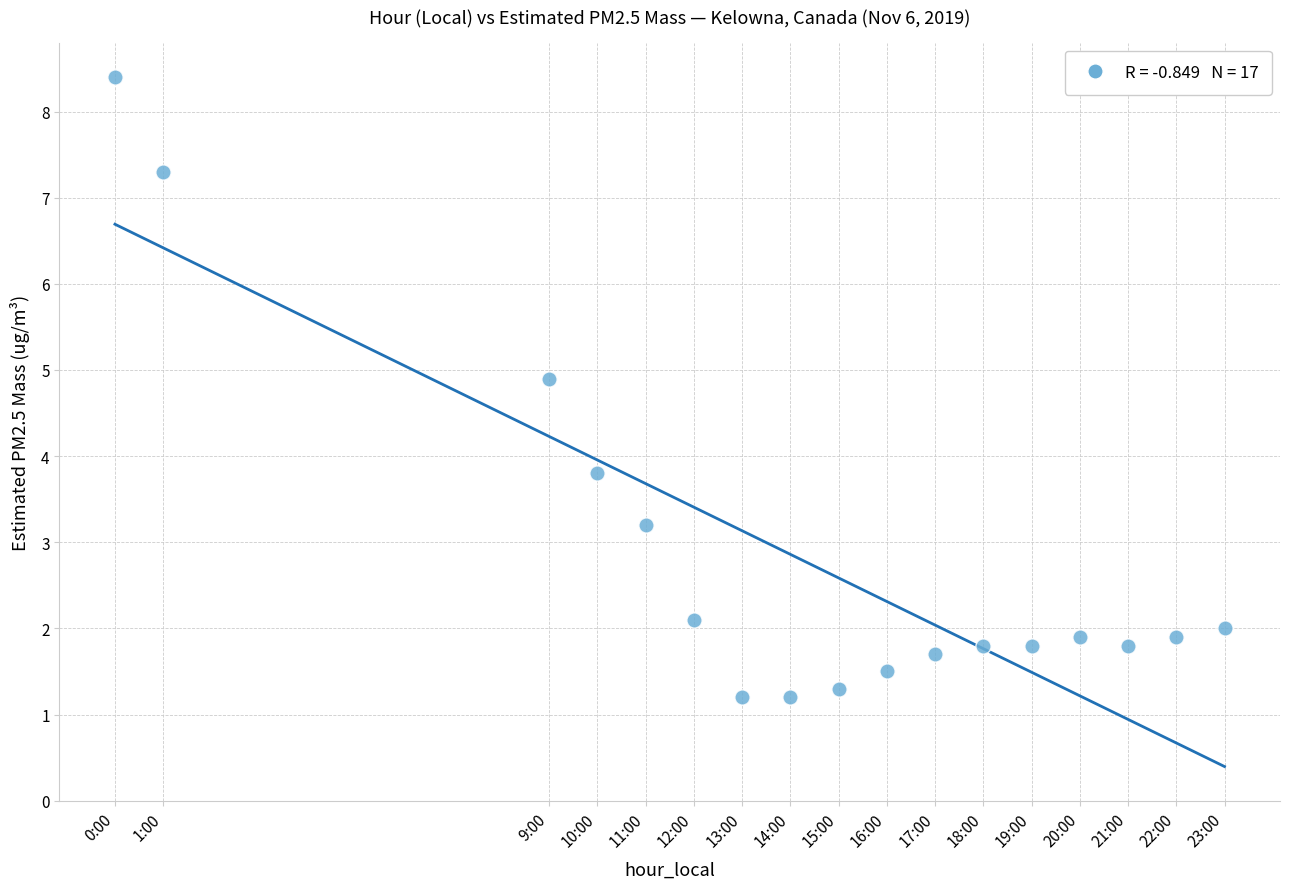

What Y value in the scatter plot is closest to 4?

3.8